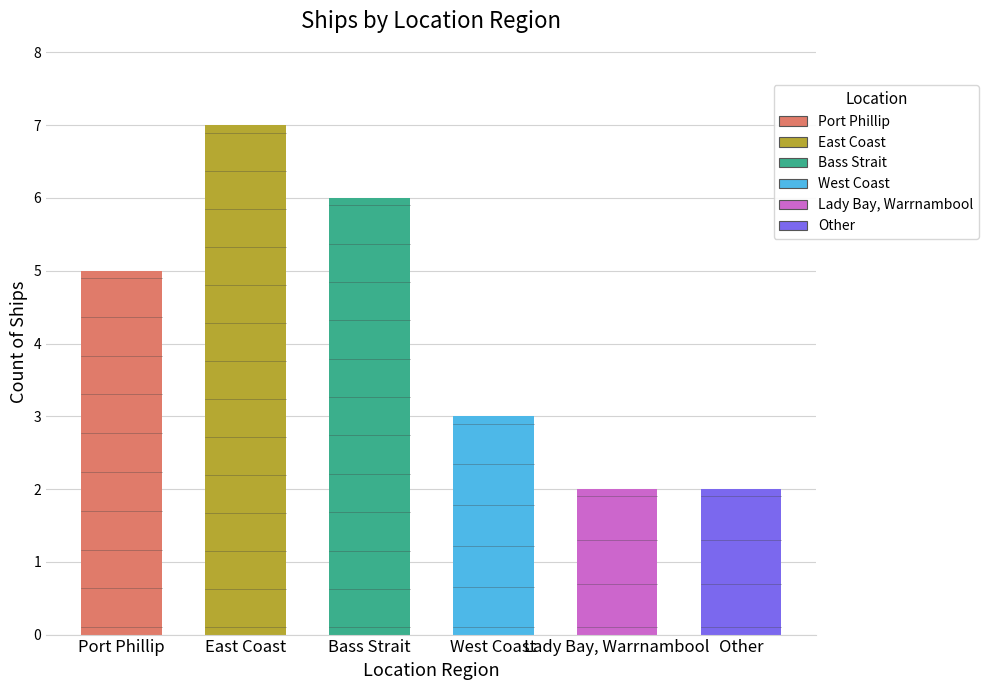

Reading left to right, transcribe all the data shown in this chart.

5	7	6	3	2	2